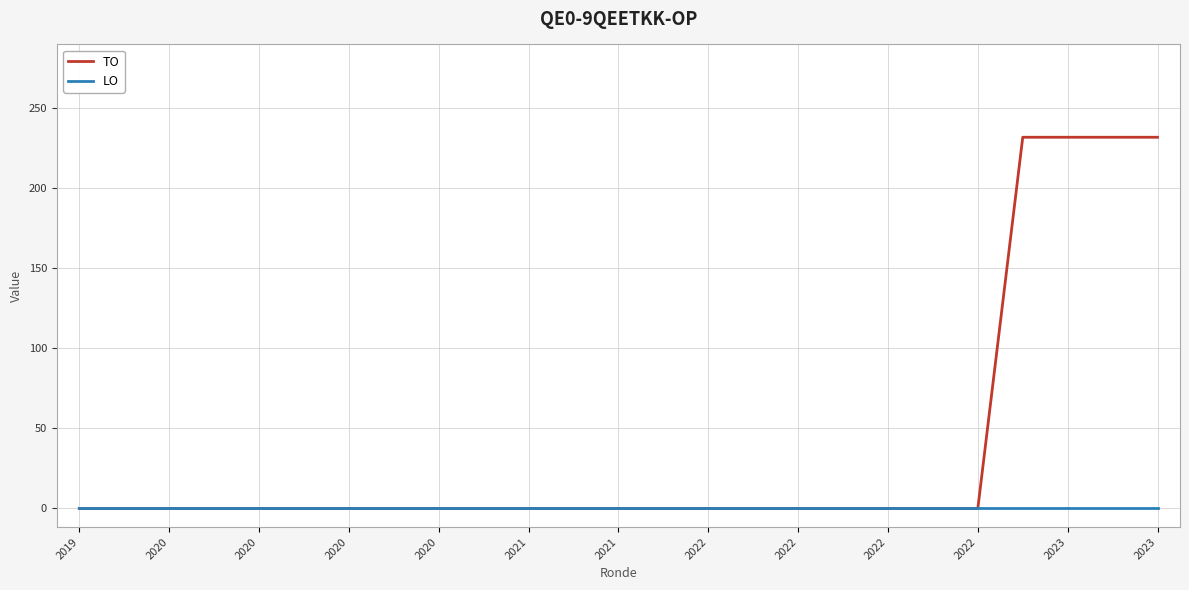

Which series has the largest total across all categories?

TO